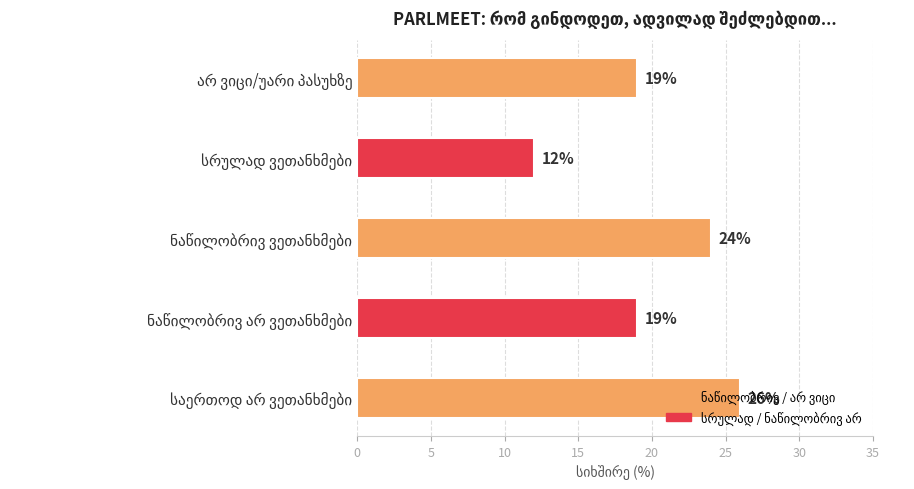

How many bars are there in total?

5